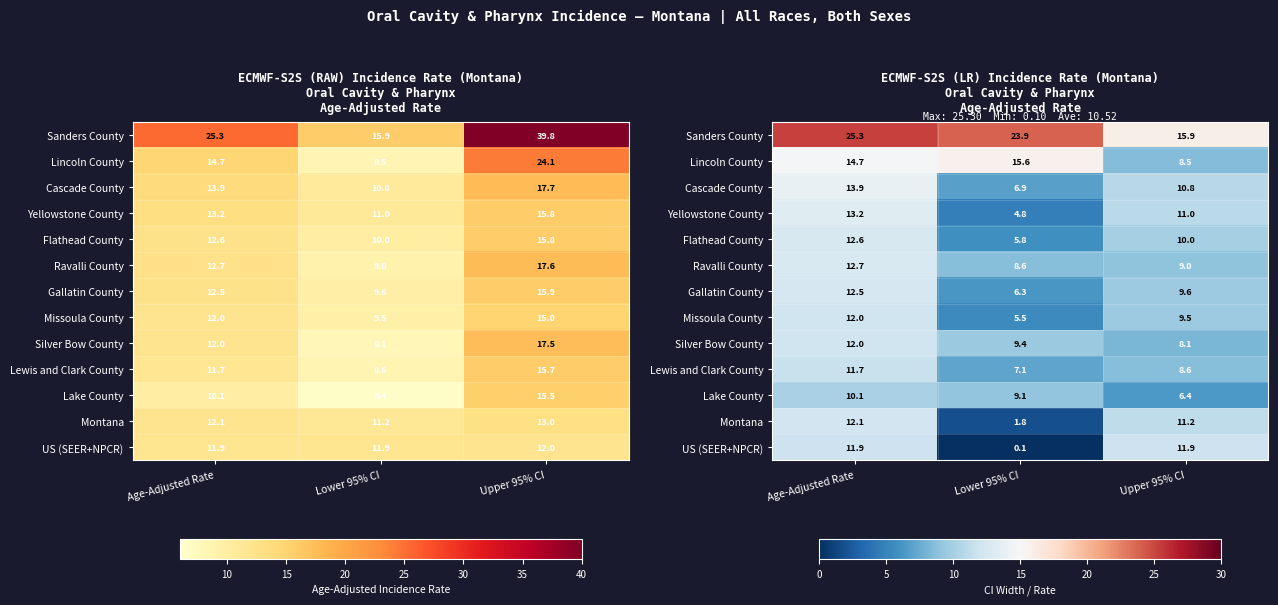

Which category has the highest value across all series?

Age-Adjusted Rate